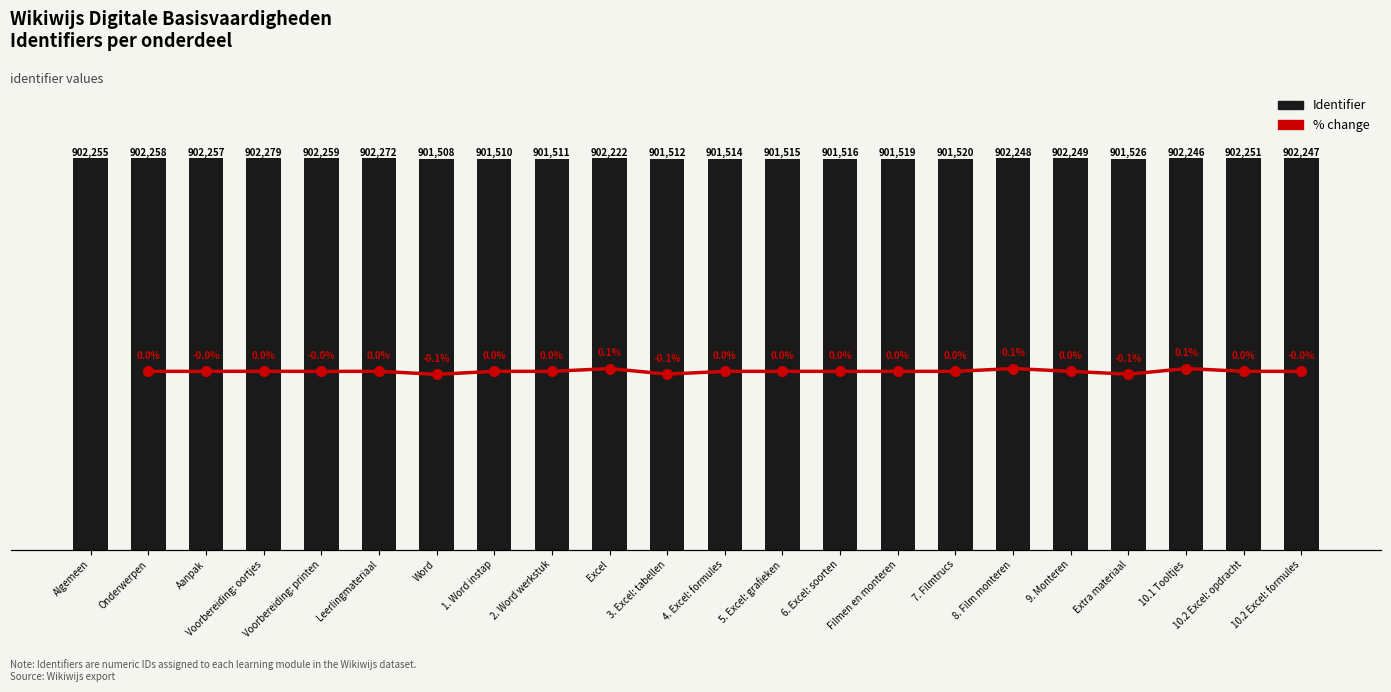

Which has a higher value, 5. Excel: grafieken or Filmen en monteren?

Filmen en monteren